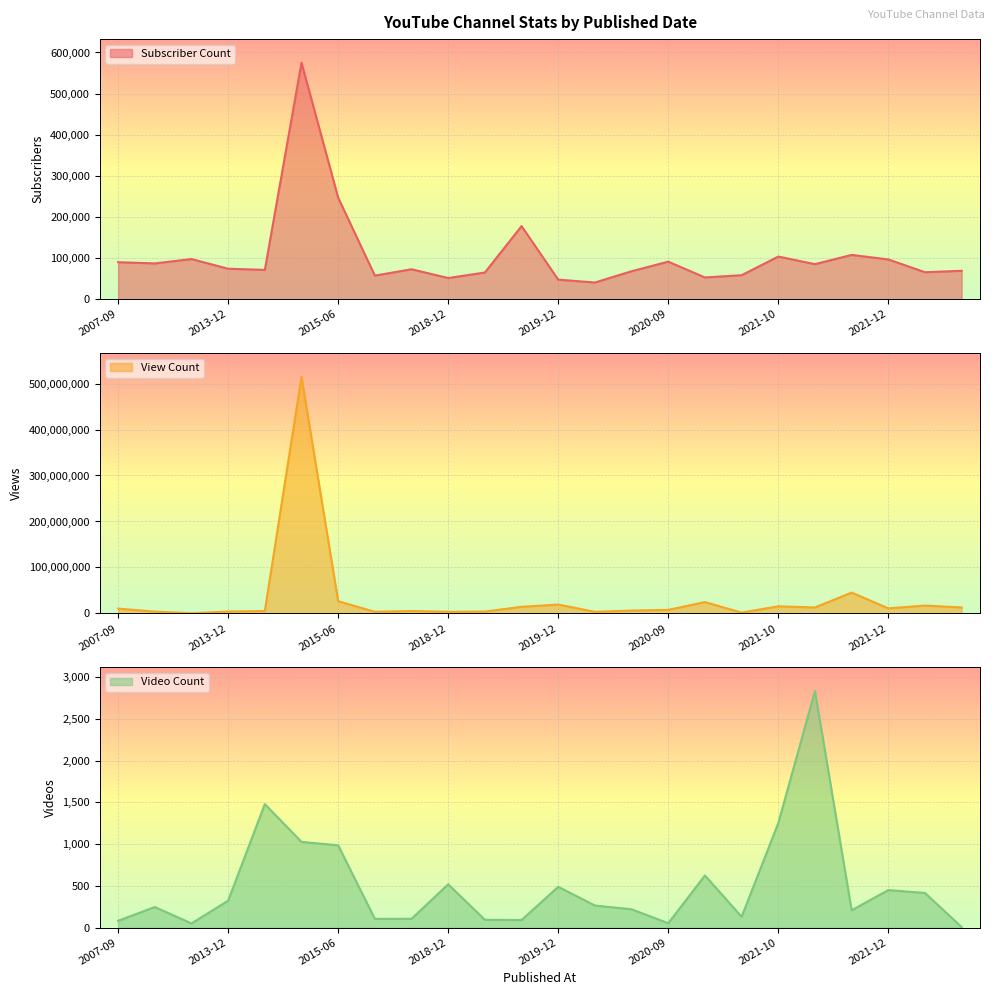

True or false: Subscriber Count and Video Count intersect in this chart.

False